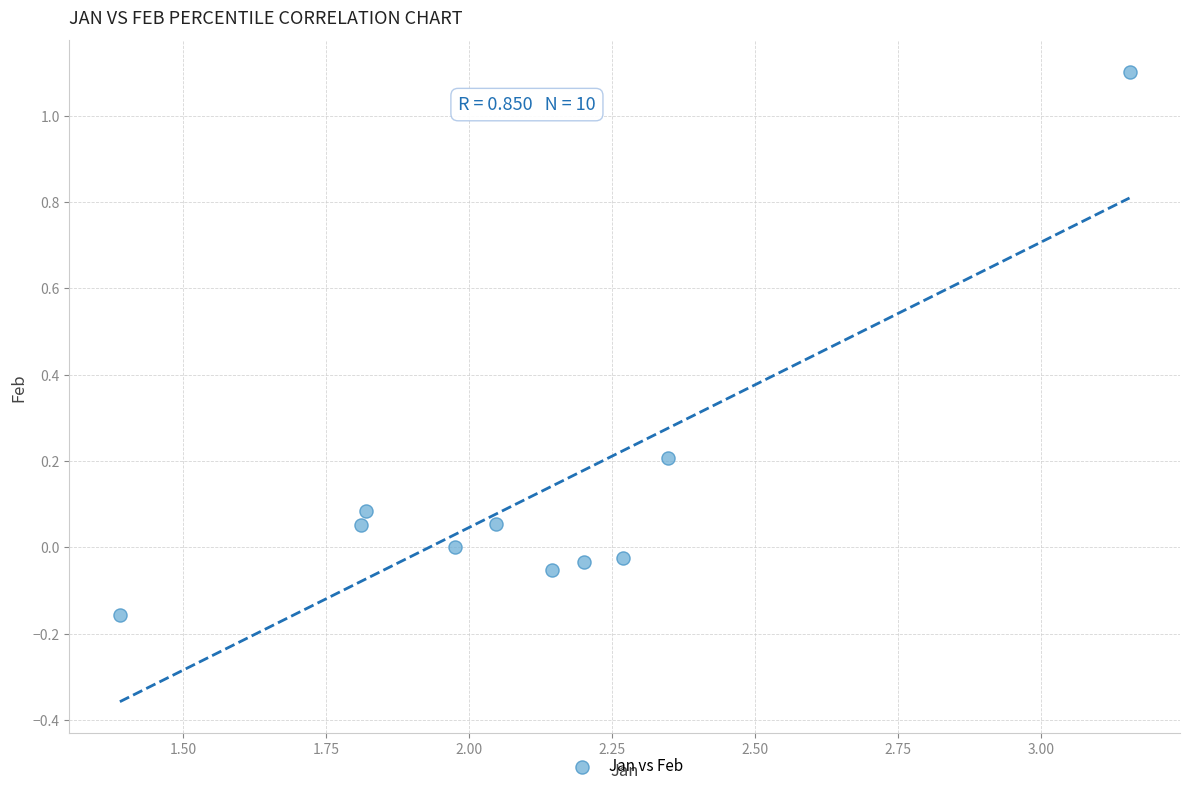

What is the range of Y values (max minus min)?

1.3